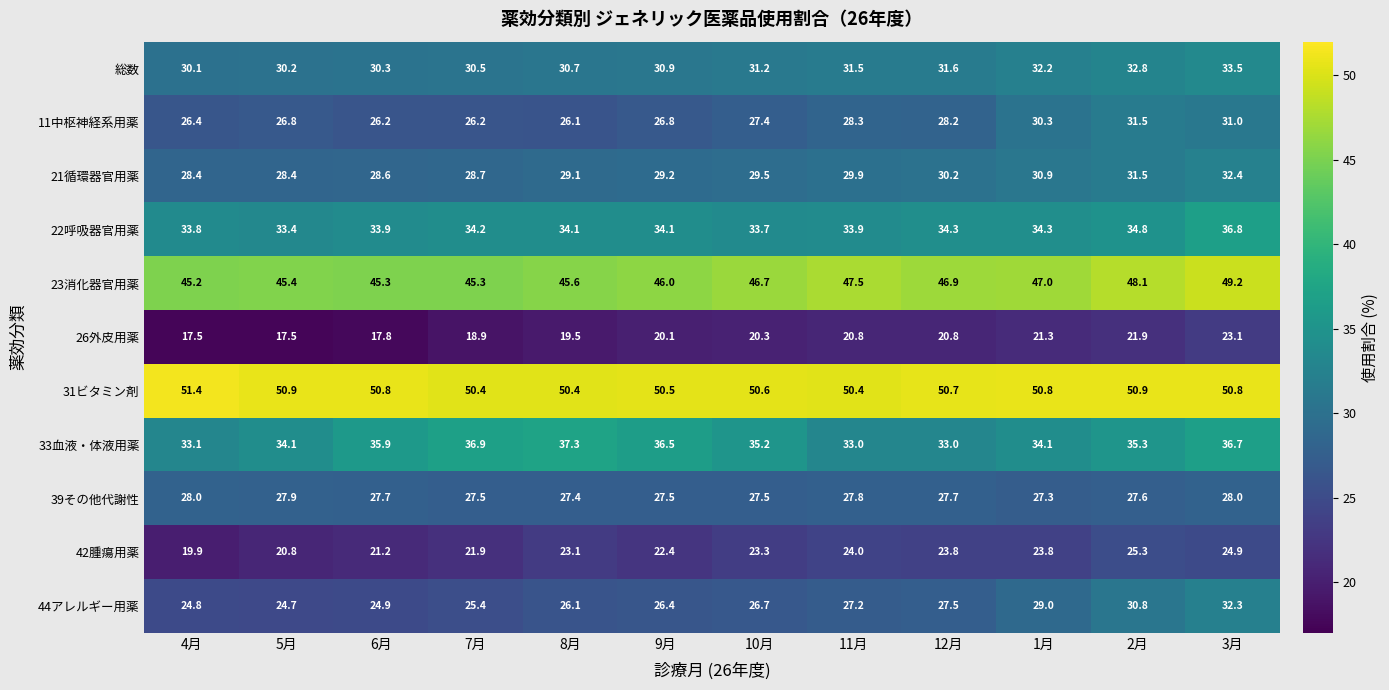

What is the average value of the 26外皮用薬 series?

20.0